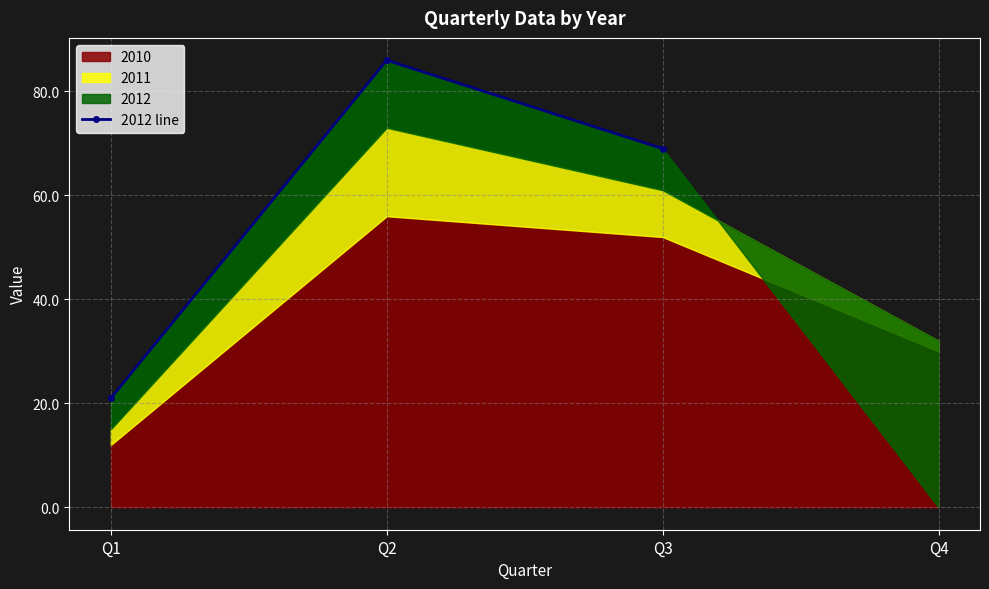

Does the chart have visible grid lines?

Yes